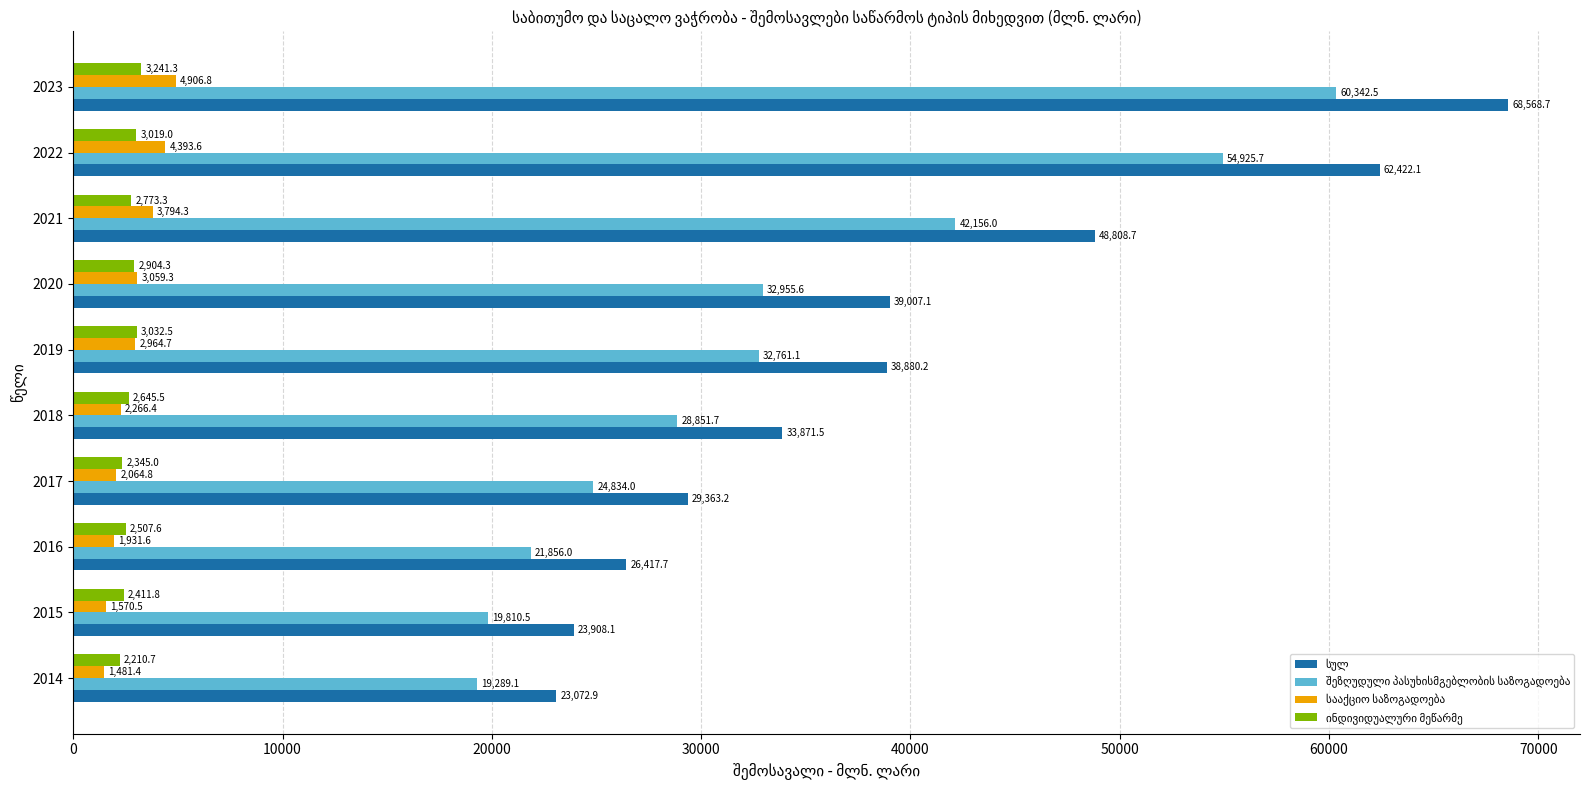

How many series are shown in this chart?

4